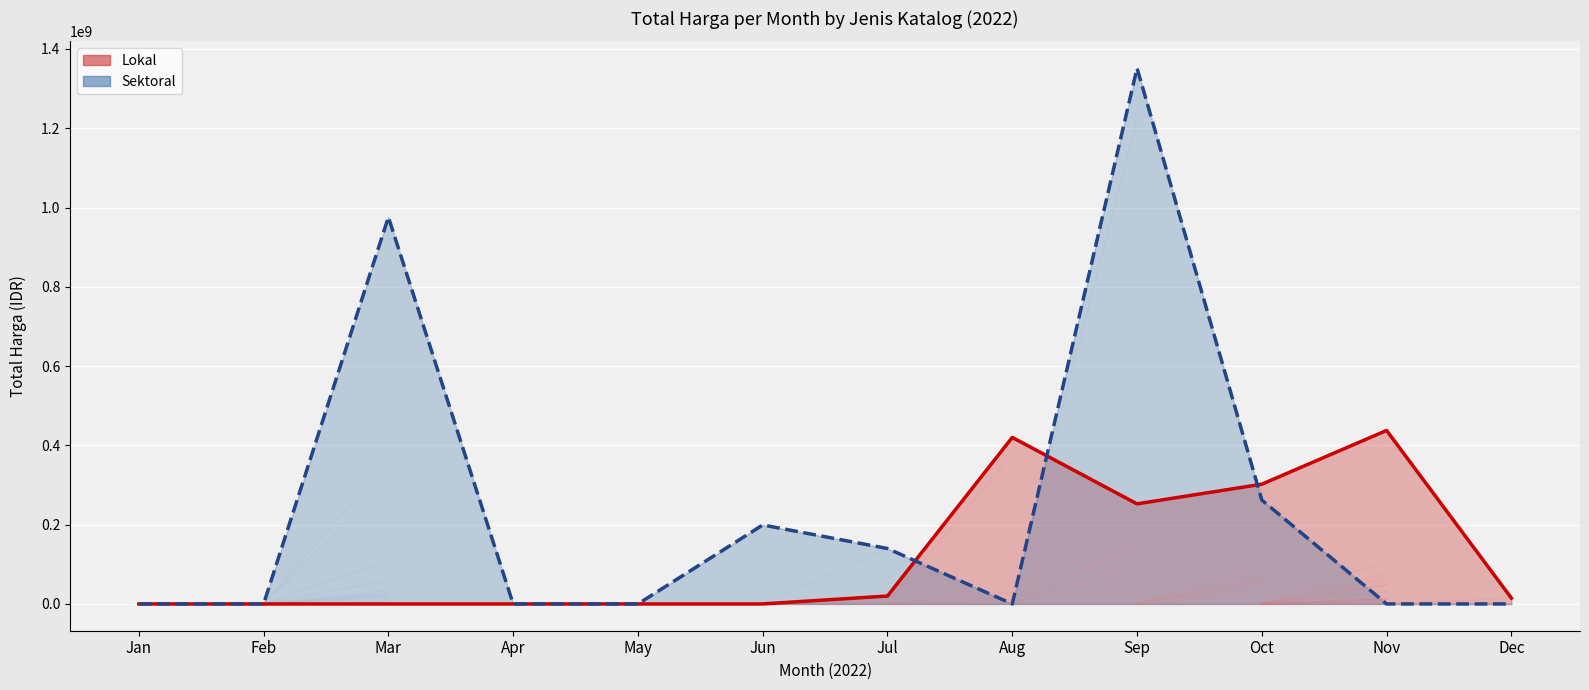

Reading left to right, extract all data points from this chart.

Lokal (line): Jan=0	Feb=0	Mar=0	Apr=0	May=0	Jun=0	Jul=19950000	Aug=420075000	Sep=252477000	Oct=302053000	Nov=437660000	Dec=14750000
Sektoral (line): Jan=0	Feb=0	Mar=975830025	Apr=0	May=0	Jun=199200000	Jul=139800000	Aug=0	Sep=1351682000	Oct=262118150	Nov=0	Dec=0